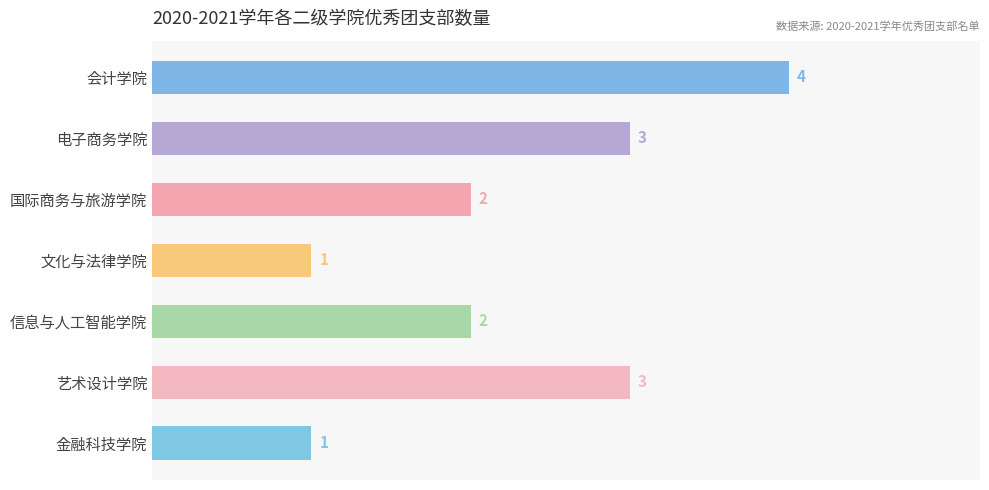

Reading top to bottom, extract all data points from this chart.

会计学院=4	电子商务学院=3	国际商务与旅游学院=2	文化与法律学院=1	信息与人工智能学院=2	艺术设计学院=3	金融科技学院=1